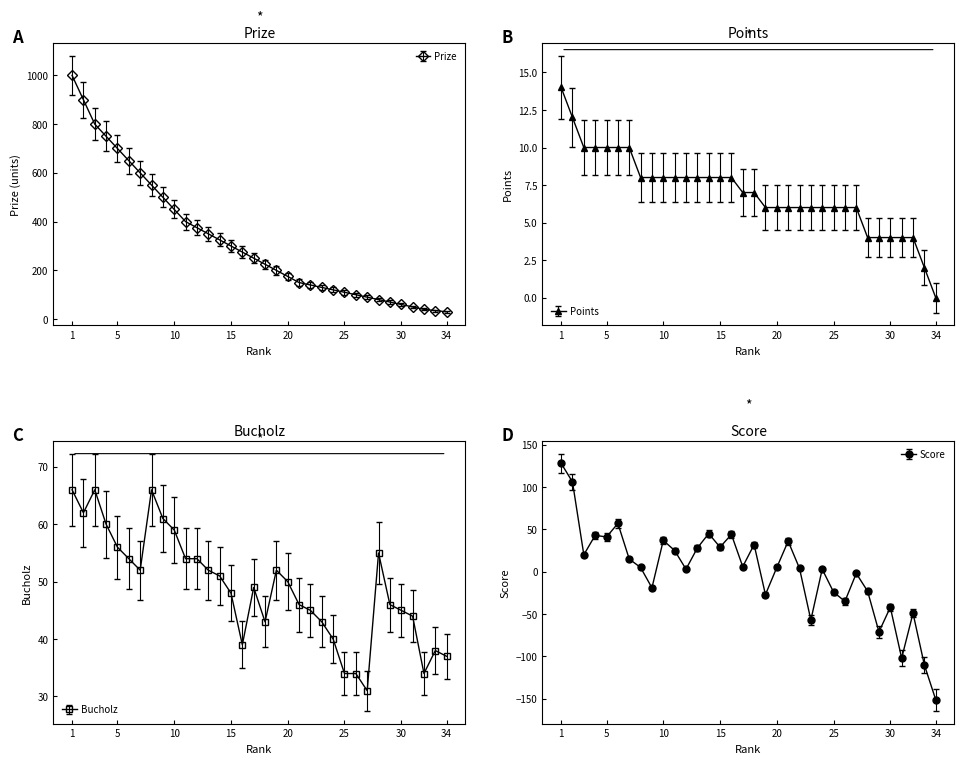

Is the value of Points at 5 greater than the value of Bucholz at 1?

No